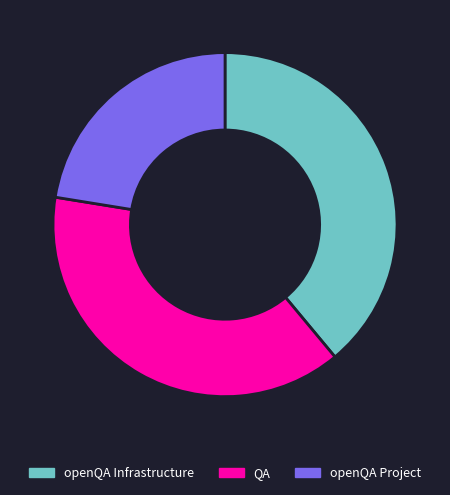

Which slice is the smallest?

openQA Project